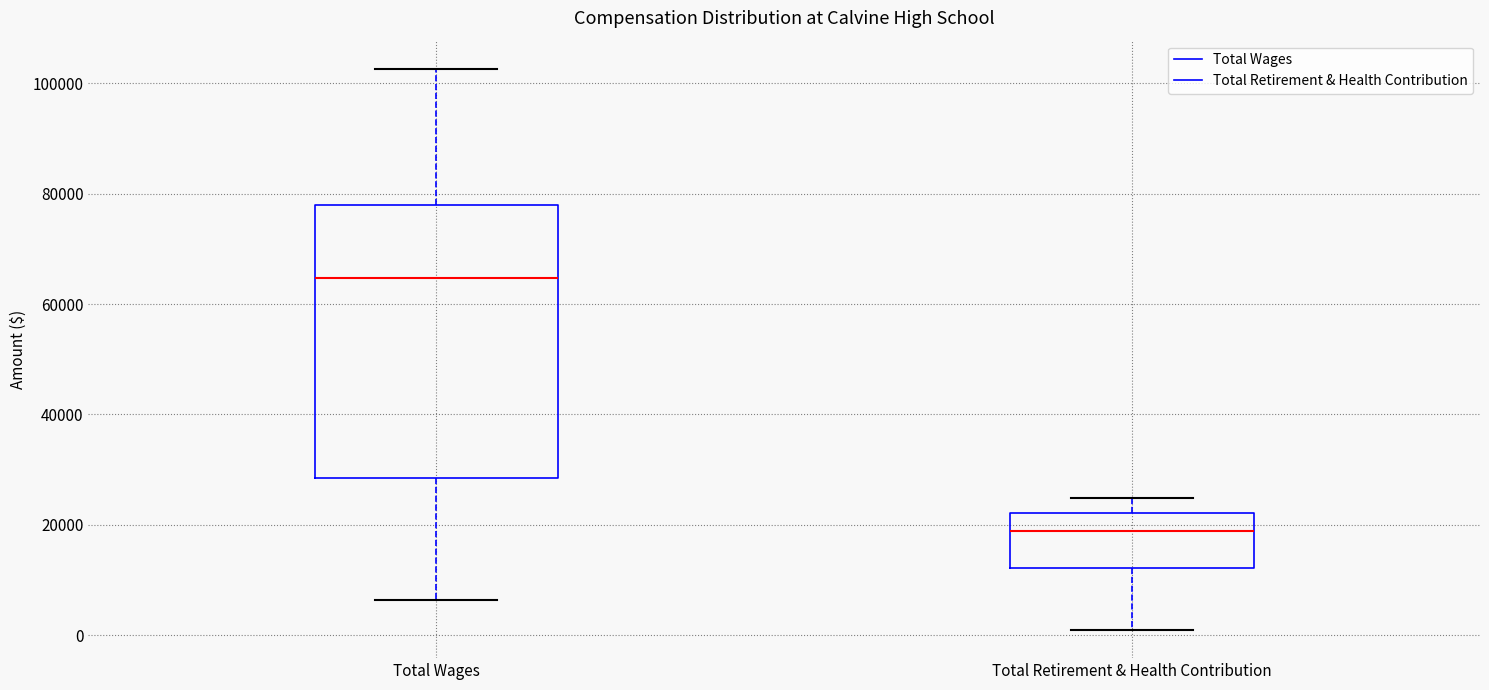

Comparing the boxes themselves (not the whiskers), which one is the tallest?

Total Wages